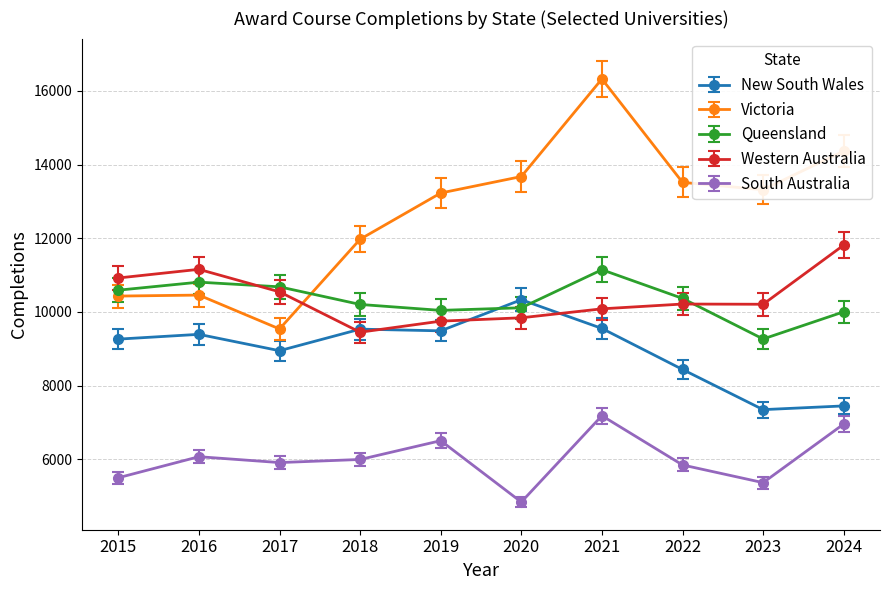

True or false: Queensland has more than 0 interior local peaks.

True